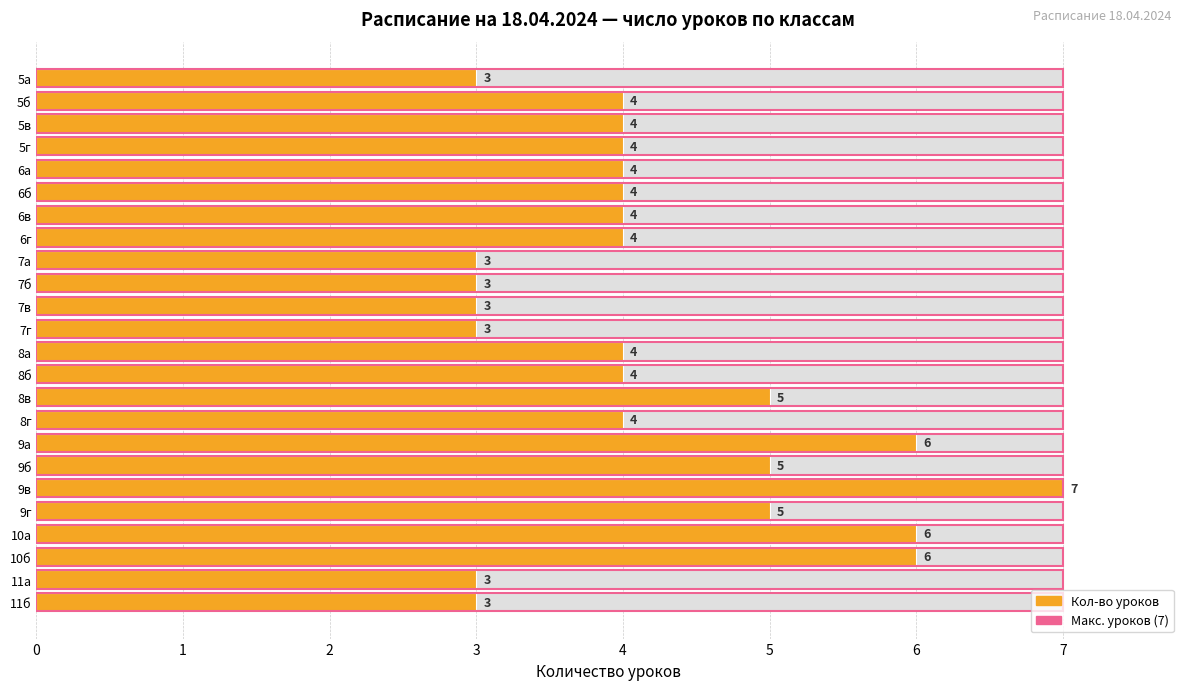

Which series has the widest spread of values?

Кол-во уроков